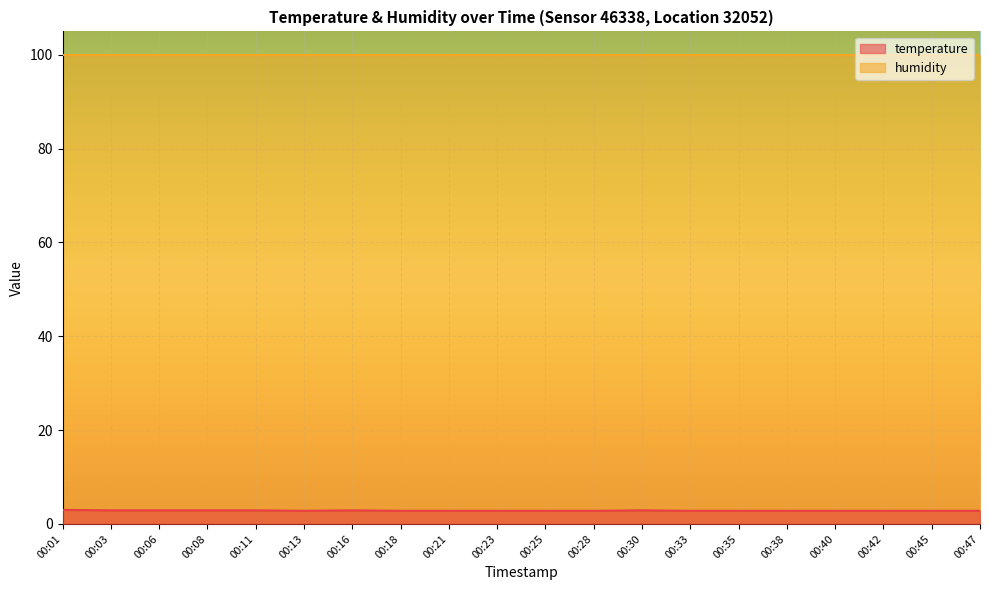

What is the approximate value at 00:03?

2.9